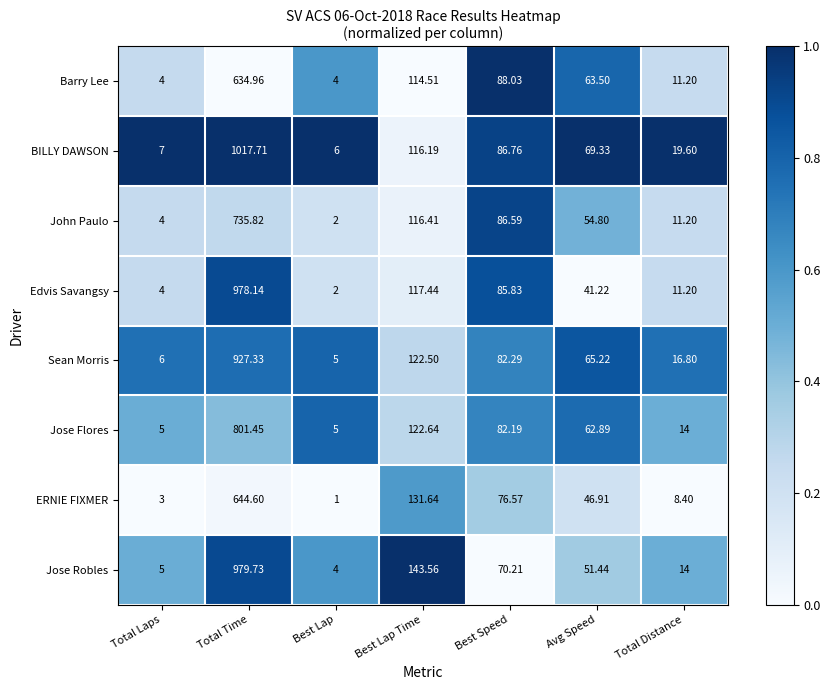

What is the total value across all series at Best Speed?

658.5